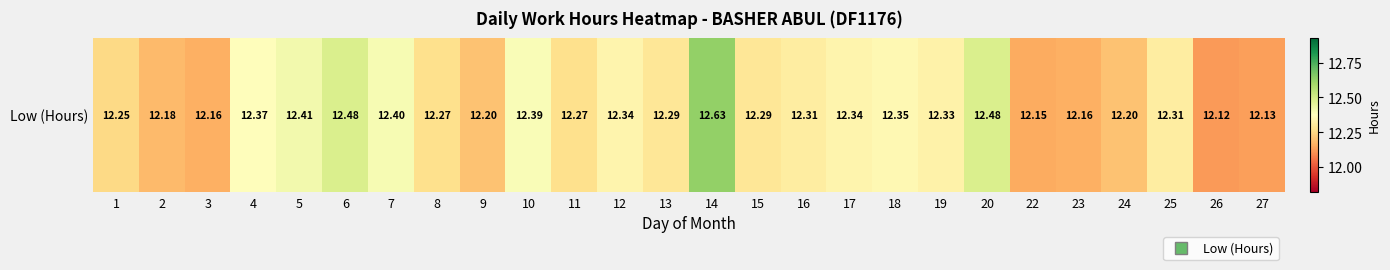

Which label corresponds to the smallest value in the chart?

26